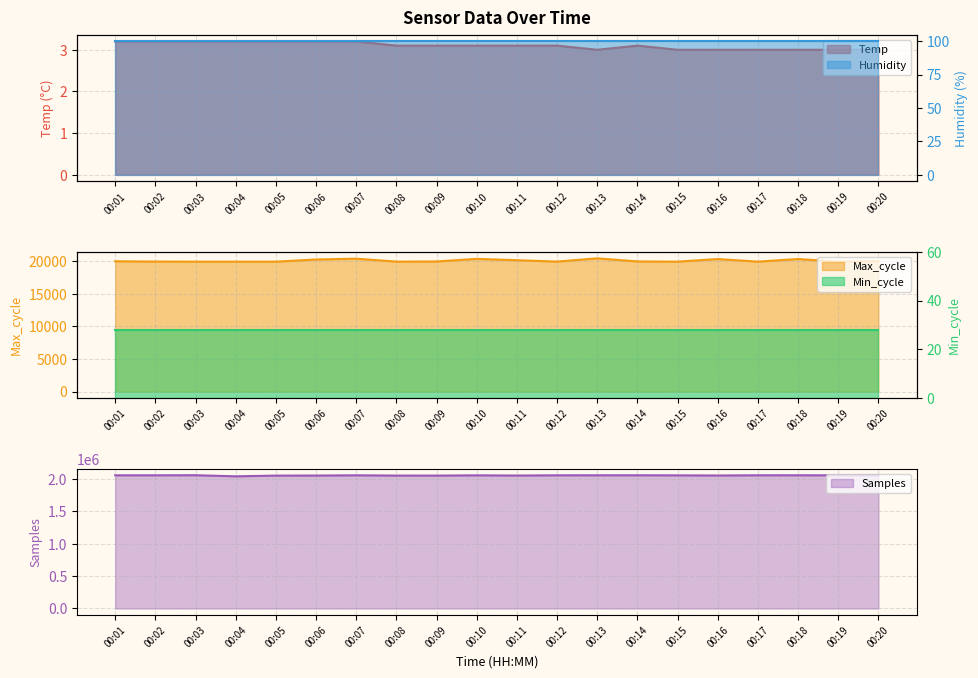

True or false: Samples and Max_cycle intersect in this chart.

False